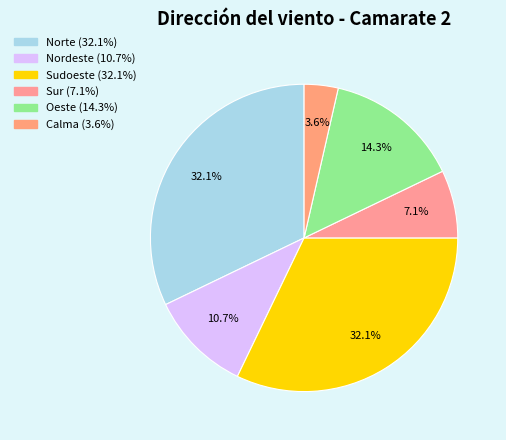

How many slices are in this pie chart?

6